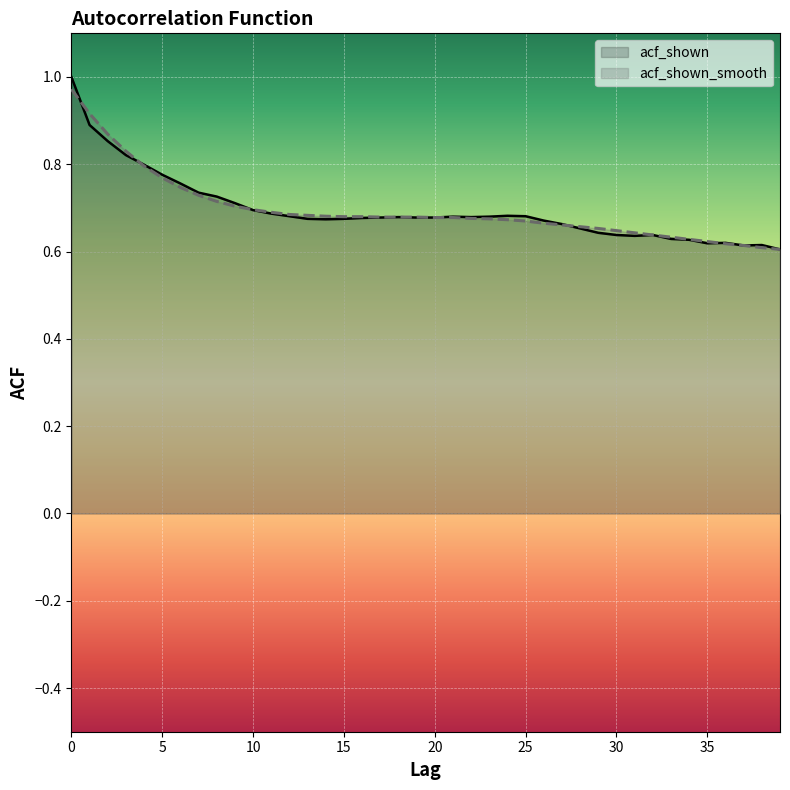

Which series has the widest spread of values?

acf_shown